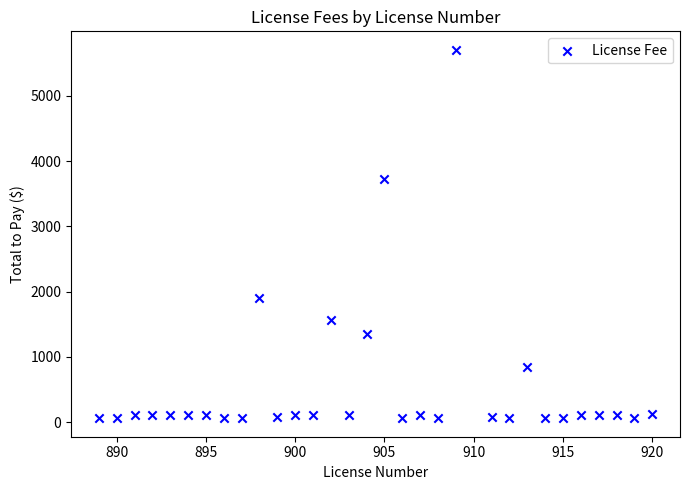

What Y value in the scatter plot is closest to 2883?

3722.6